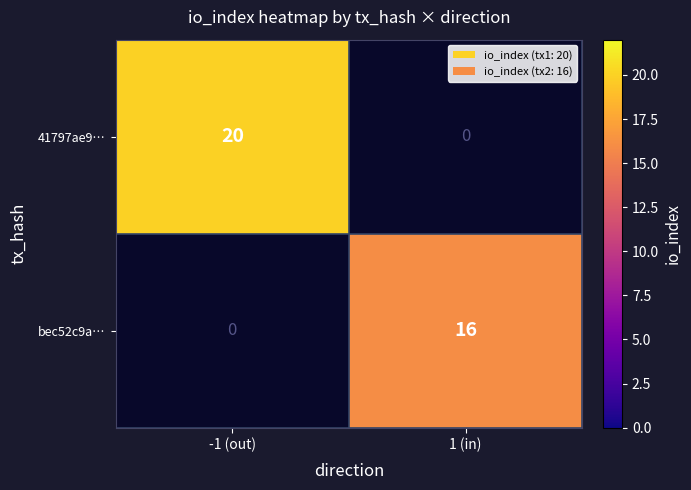

The value of 41797ae9… at -1 (out) is 4. True or false?

False